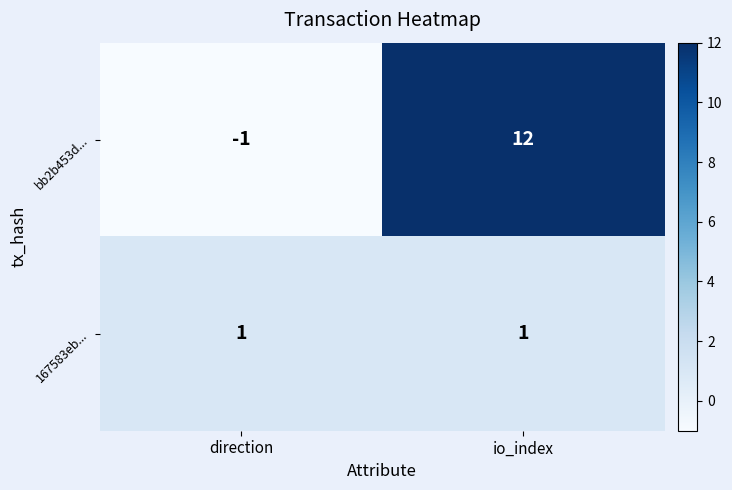

Is the value of bb2b453d... at io_index greater than the value of 167583eb... at io_index?

Yes